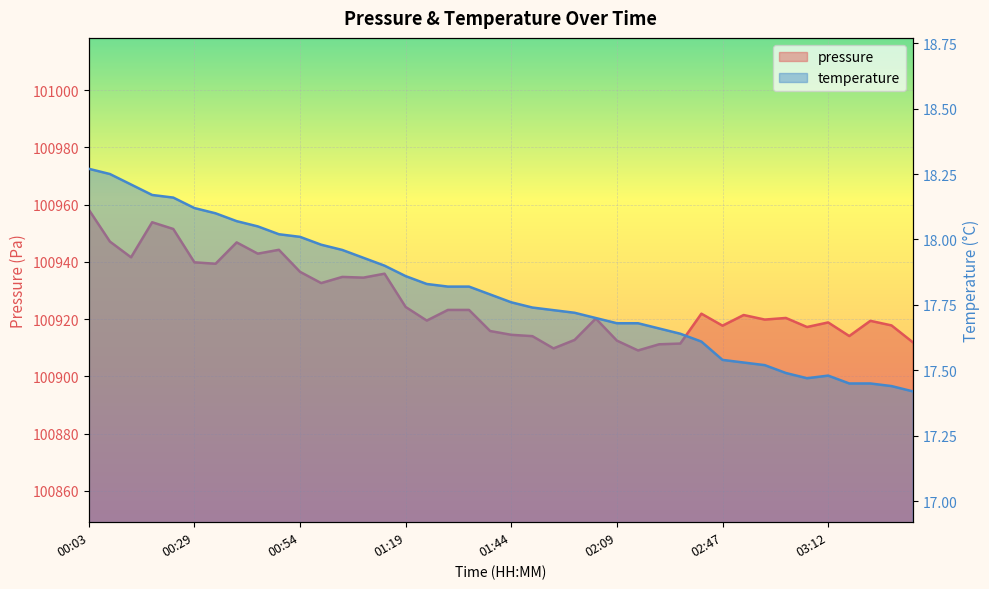

What is the label of the 16th point from the right?

02:04